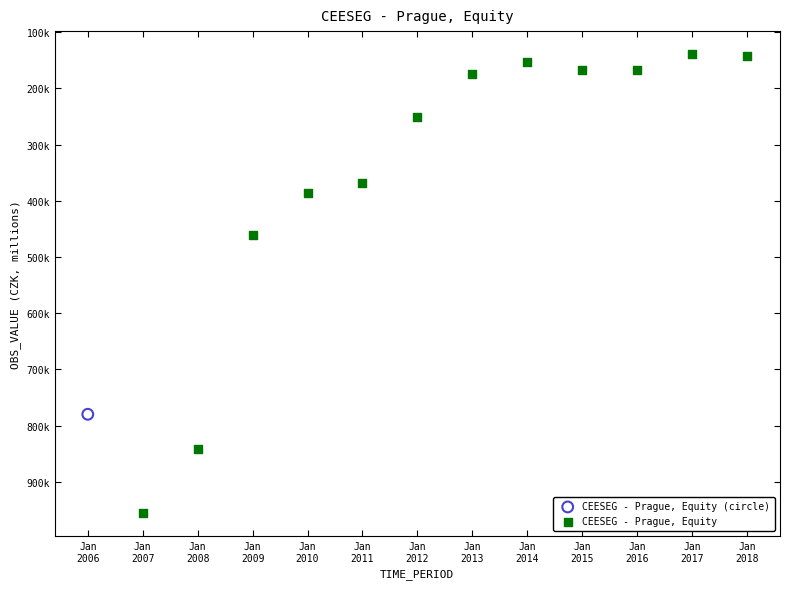

What are all the series names shown in the legend?

CEESEG - Prague, Equity (circle), CEESEG - Prague, Equity